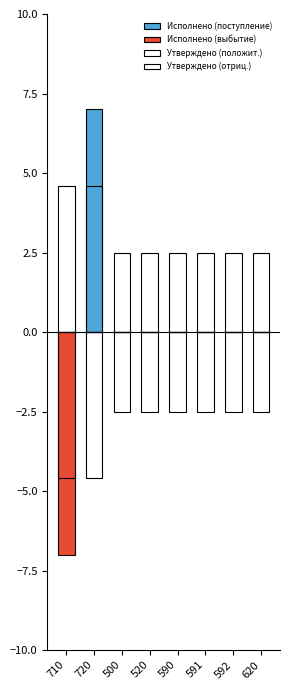

What is the label of the 4th bar from the right?

590